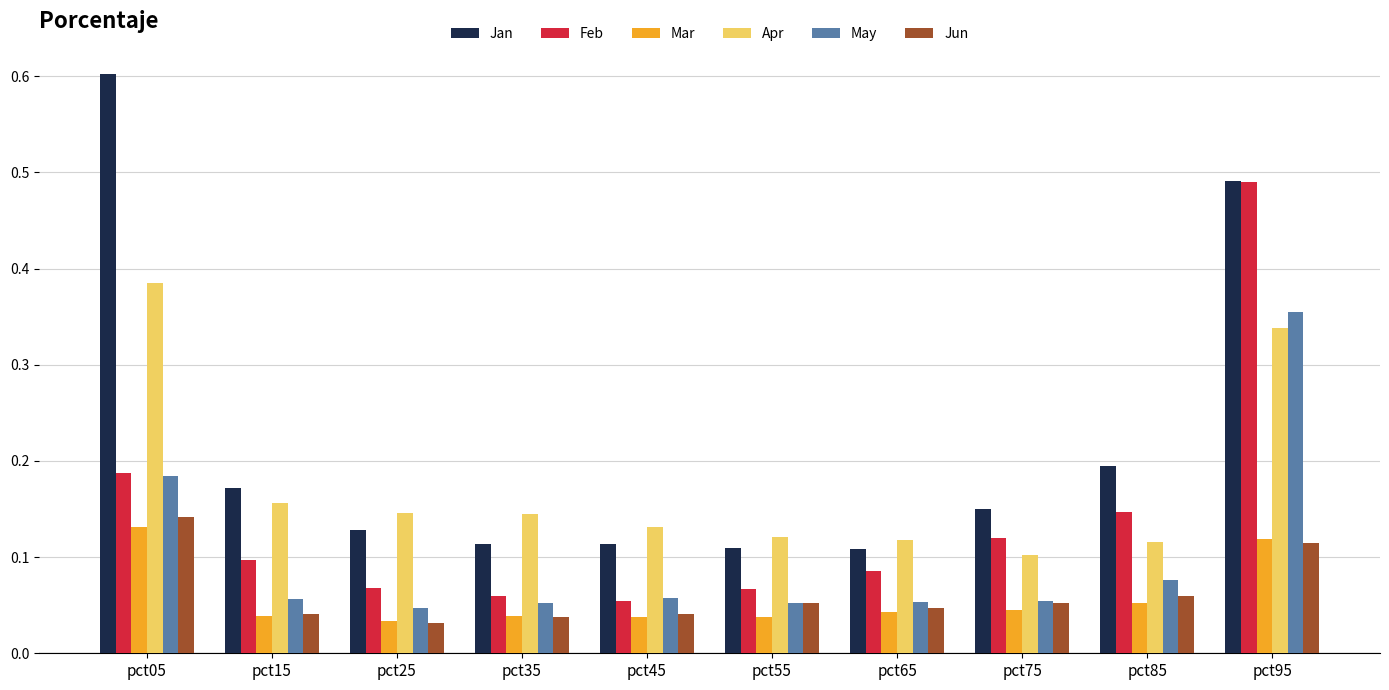

Between pct05 and pct65, which series saw the biggest shift?

Jan